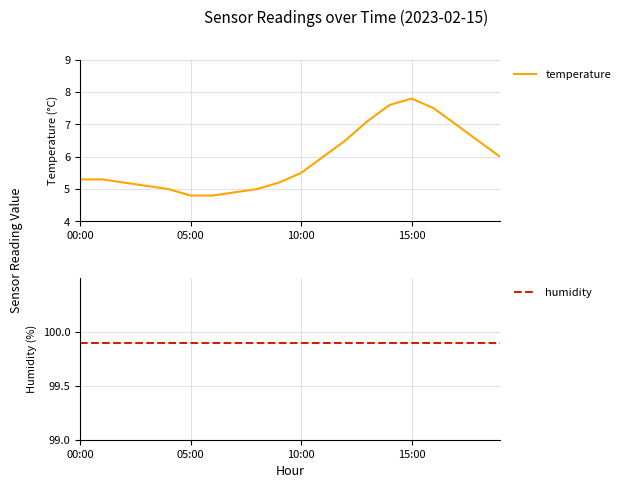

What is the value of the temperature point at the 13th from the left?

6.5